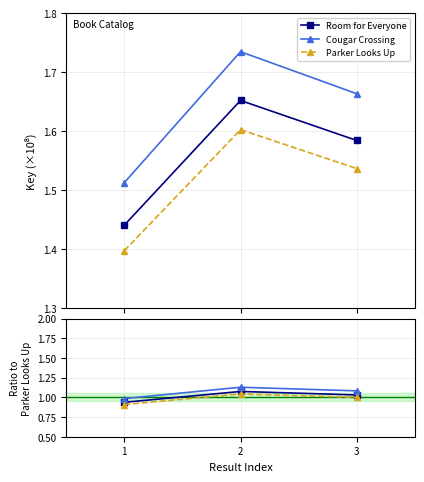

Count the Cougar Crossing values in the range 0 to 1.

1